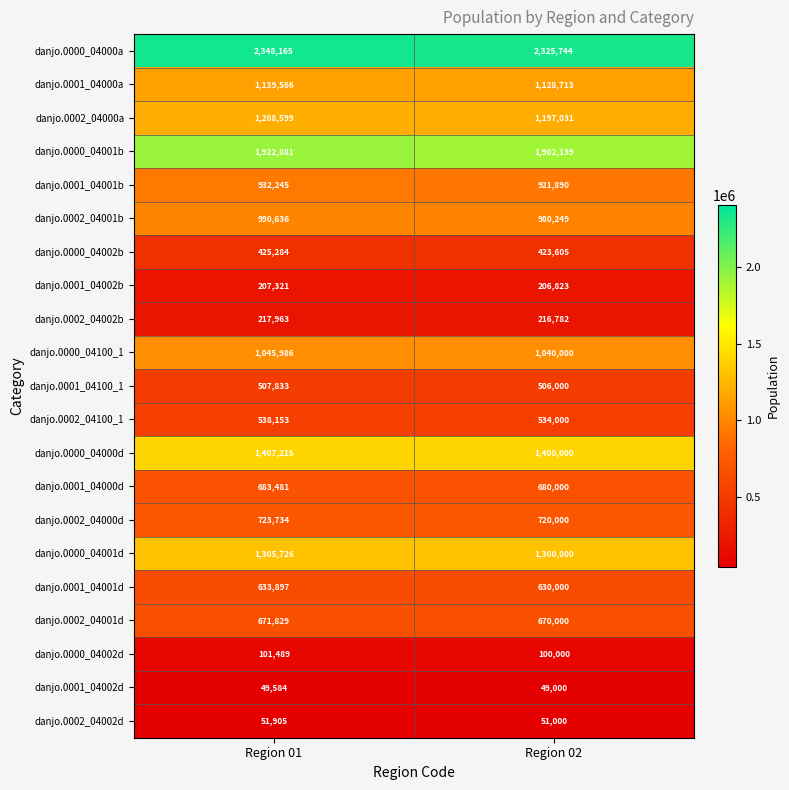

At how many categories does at least one series exceed 1808554?

2